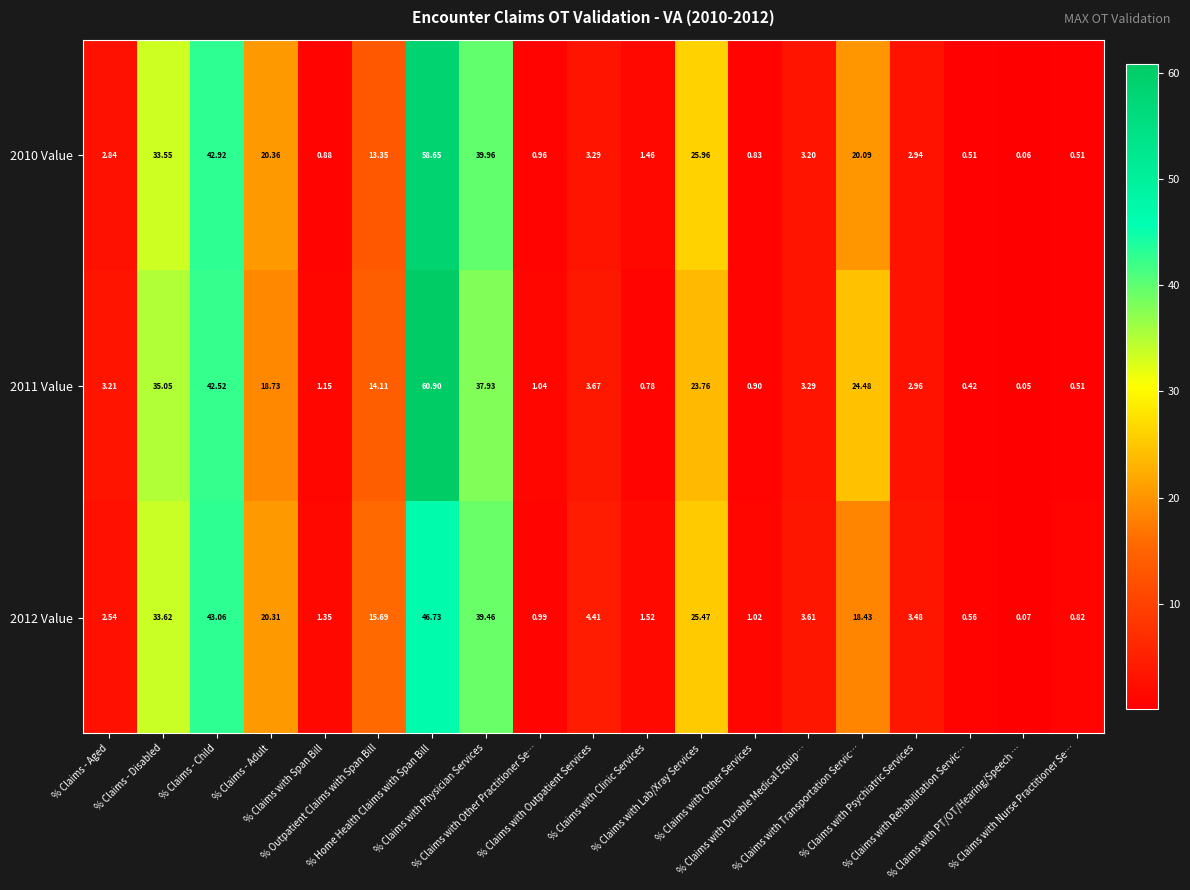

Rank the series by their maximum value, from highest to lowest.

2011 Value, 2010 Value, 2012 Value